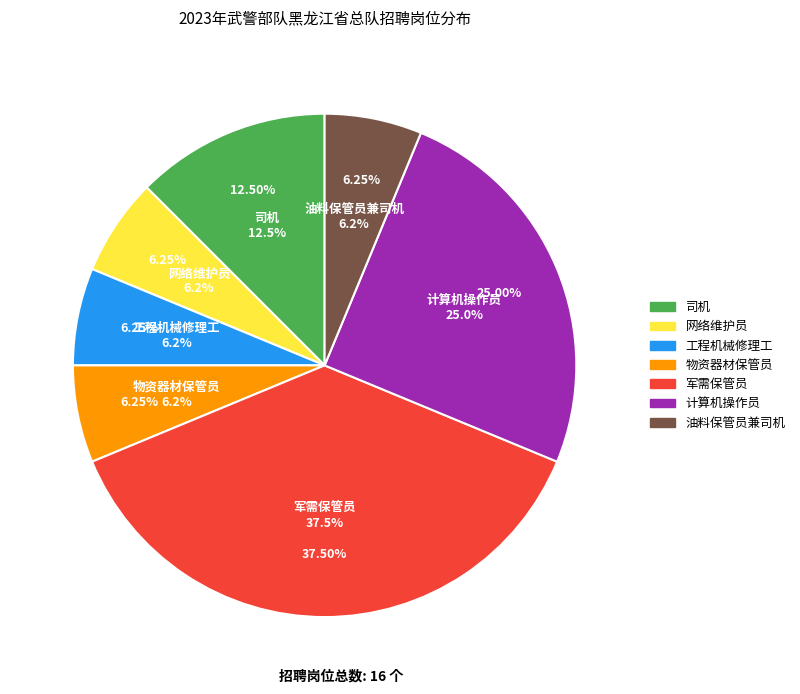

To the nearest percent, what is the difference between the largest and smallest slice percentages?

31%